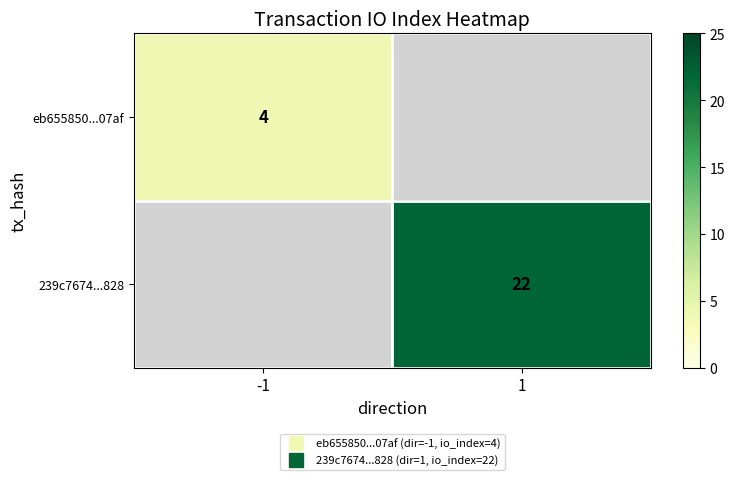

At which label is eb655850...07af closest to 4?

-1